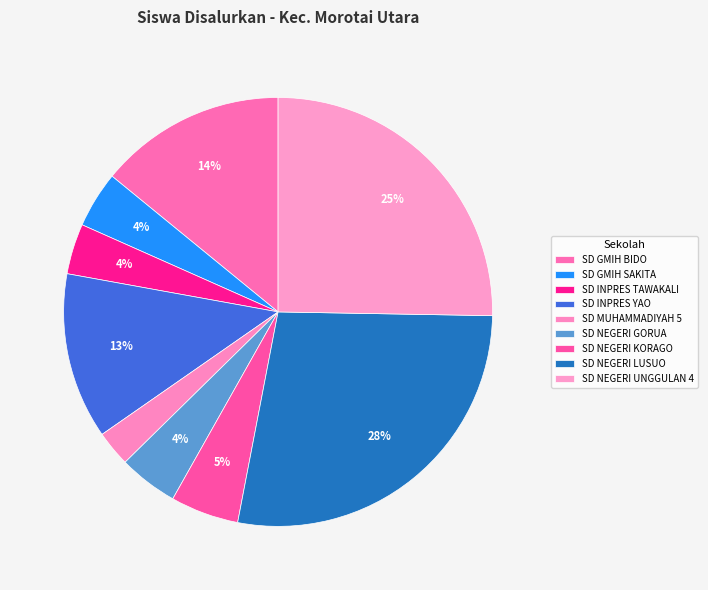

Which has a higher value, SD GMIH SAKITA or SD NEGERI GORUA?

SD NEGERI GORUA